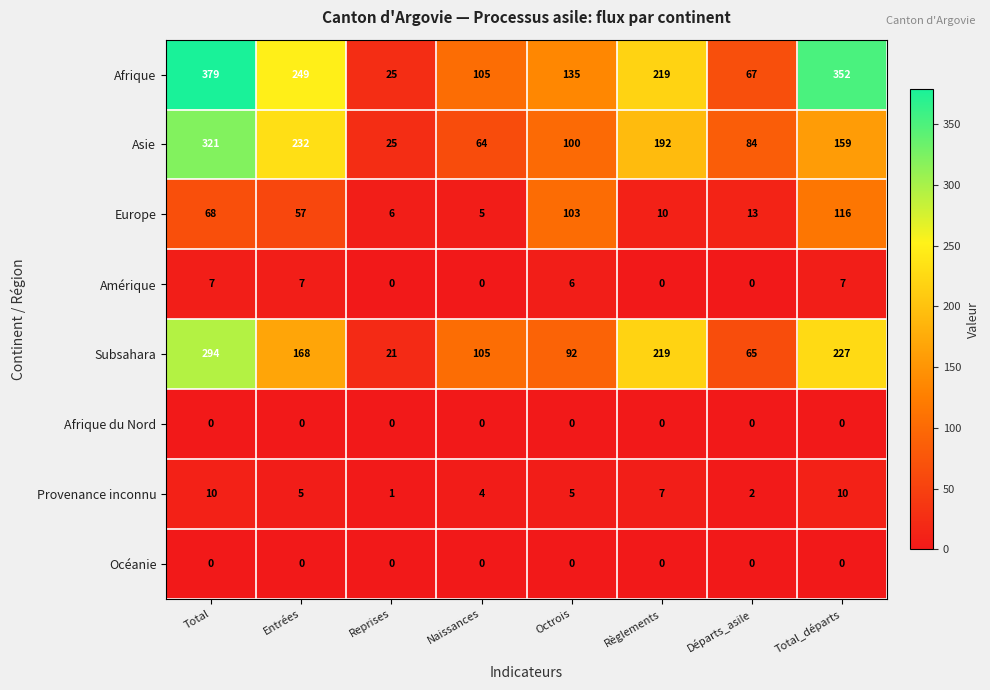

Between Entrées and Total_départs, which series saw the biggest shift?

Afrique